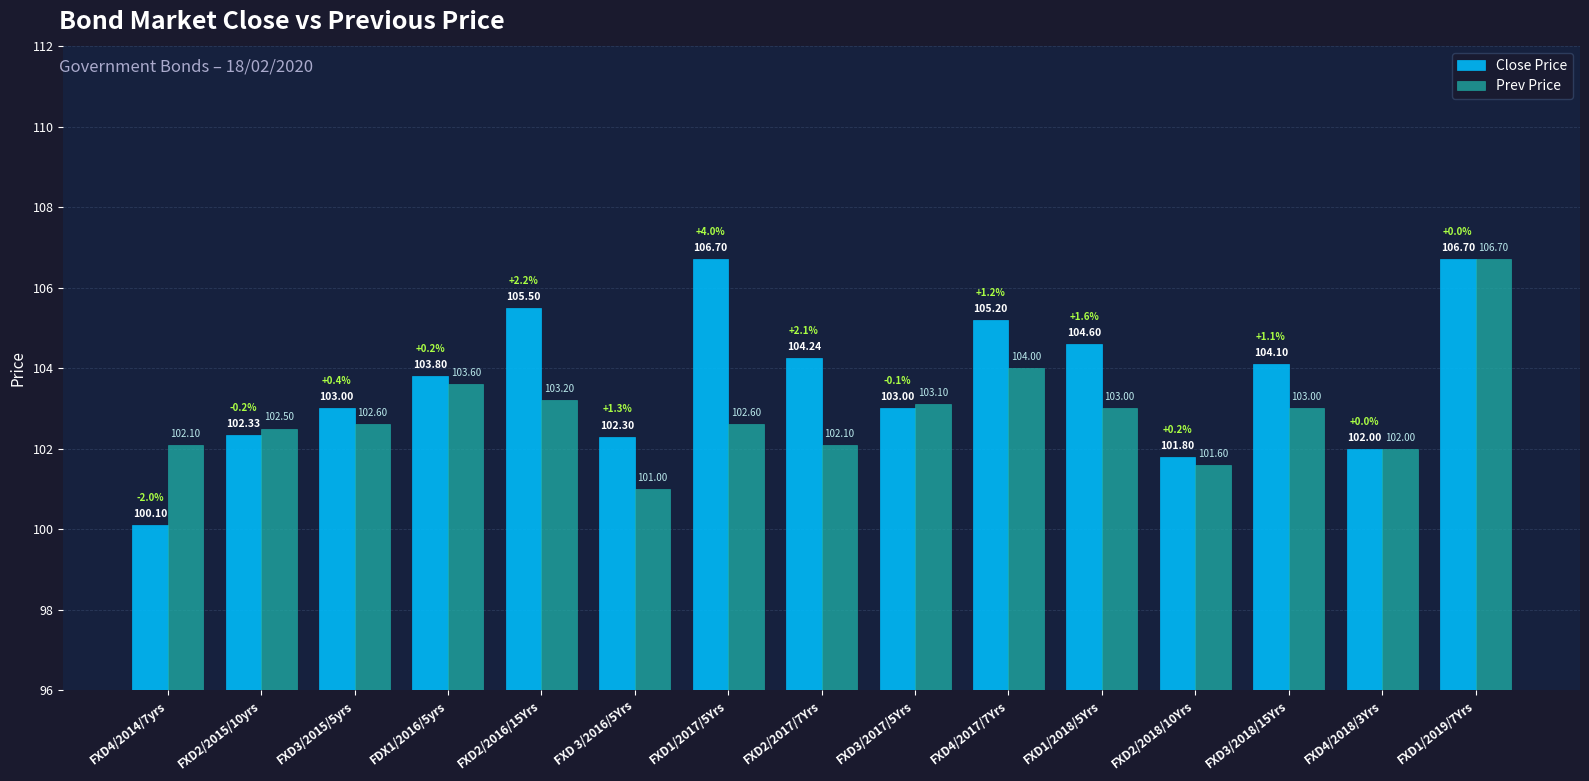

Is it true that Close Price equals 23.4 at FXD2/2015/10yrs?

False